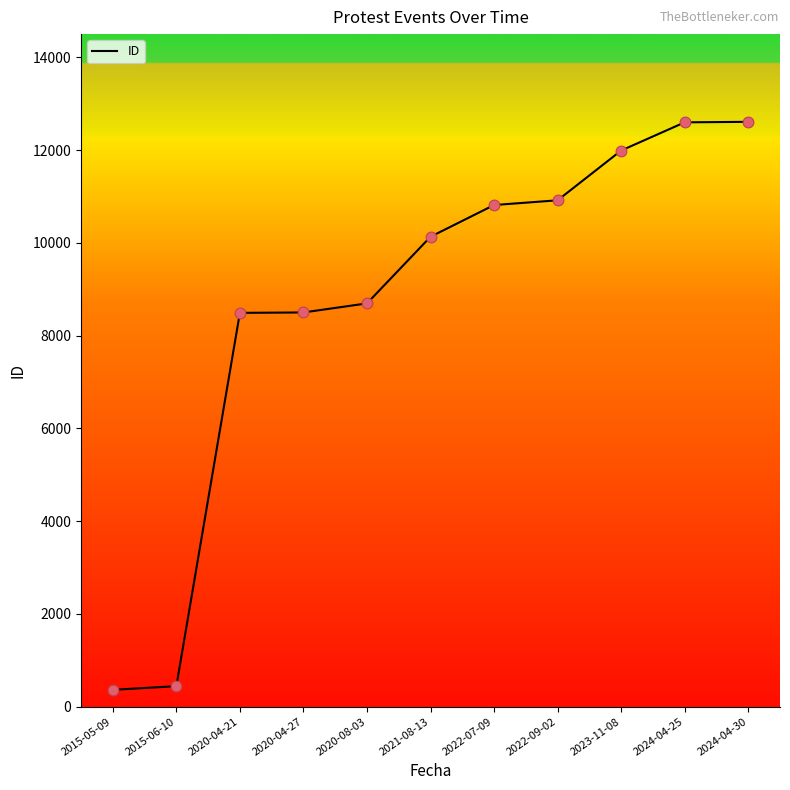

What is the ratio of the value at 2022-09-02 to the value at 2024-04-25?

0.9